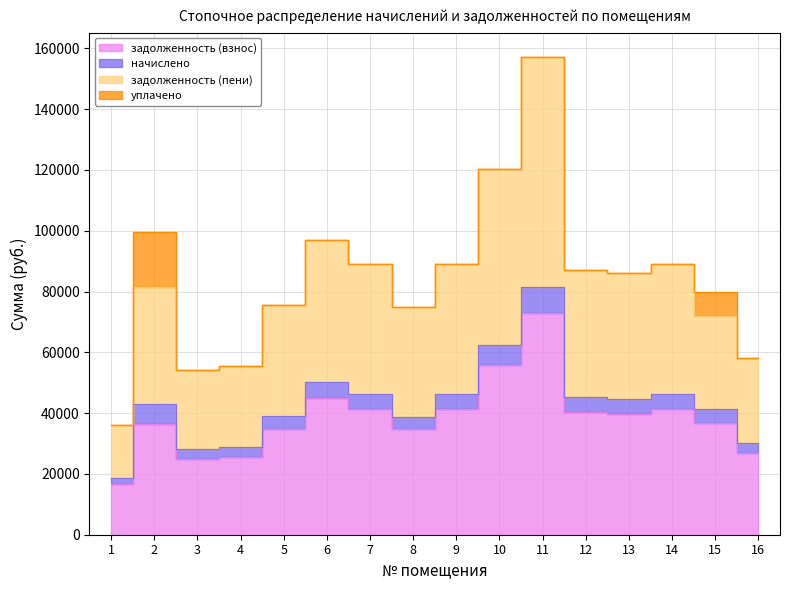

True or false: начислено and задолженность (взнос) cross at least once.

False